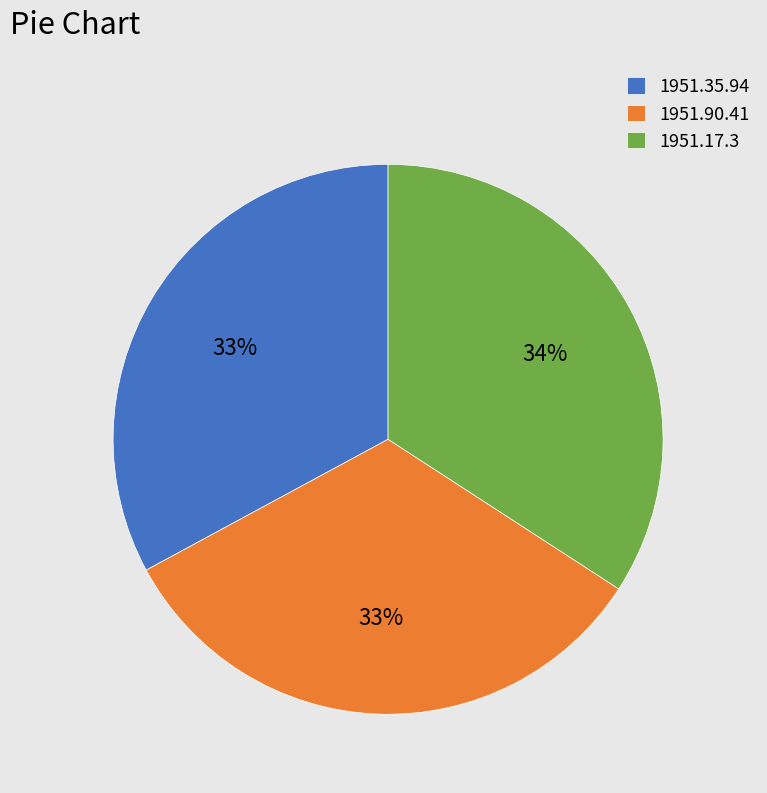

What is the largest slice in the pie chart?

1951.17.3